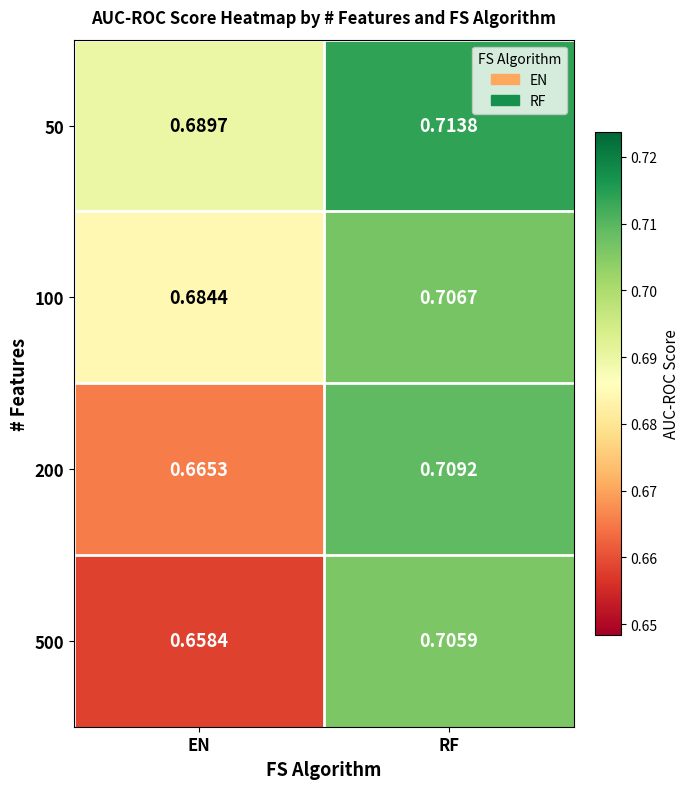

What is the total value across all series at RF?

2.8